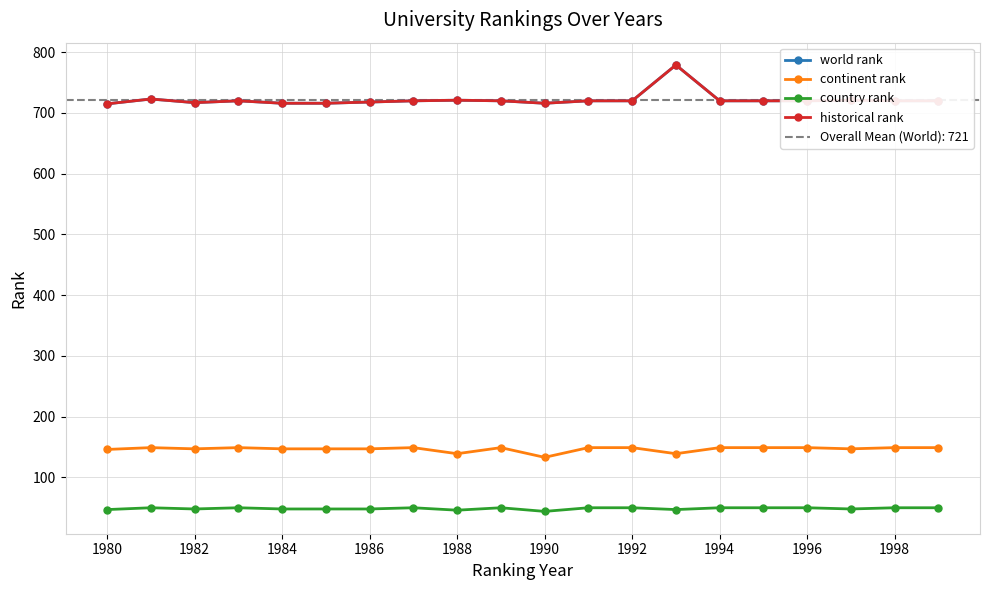

True or false: world rank and continent rank cross at least once.

False